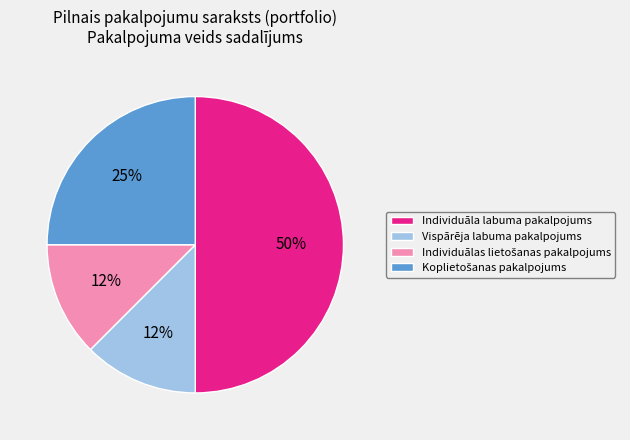

True or false: Vispārēja labuma pakalpojums accounts for 12% of the total.

True